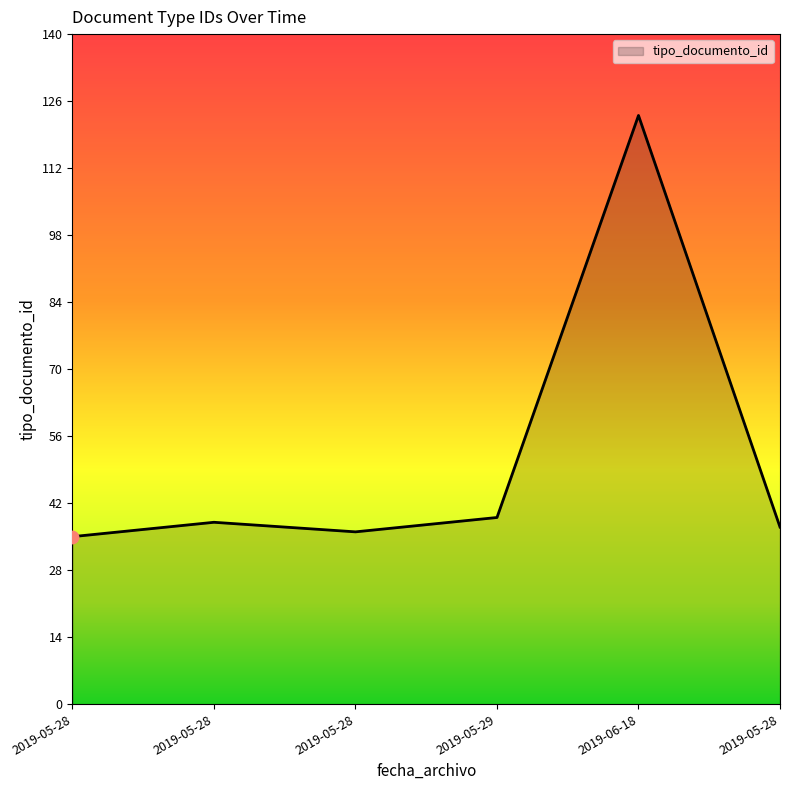

Between 2019-06-18 and 2019-05-28, which is larger?

2019-06-18